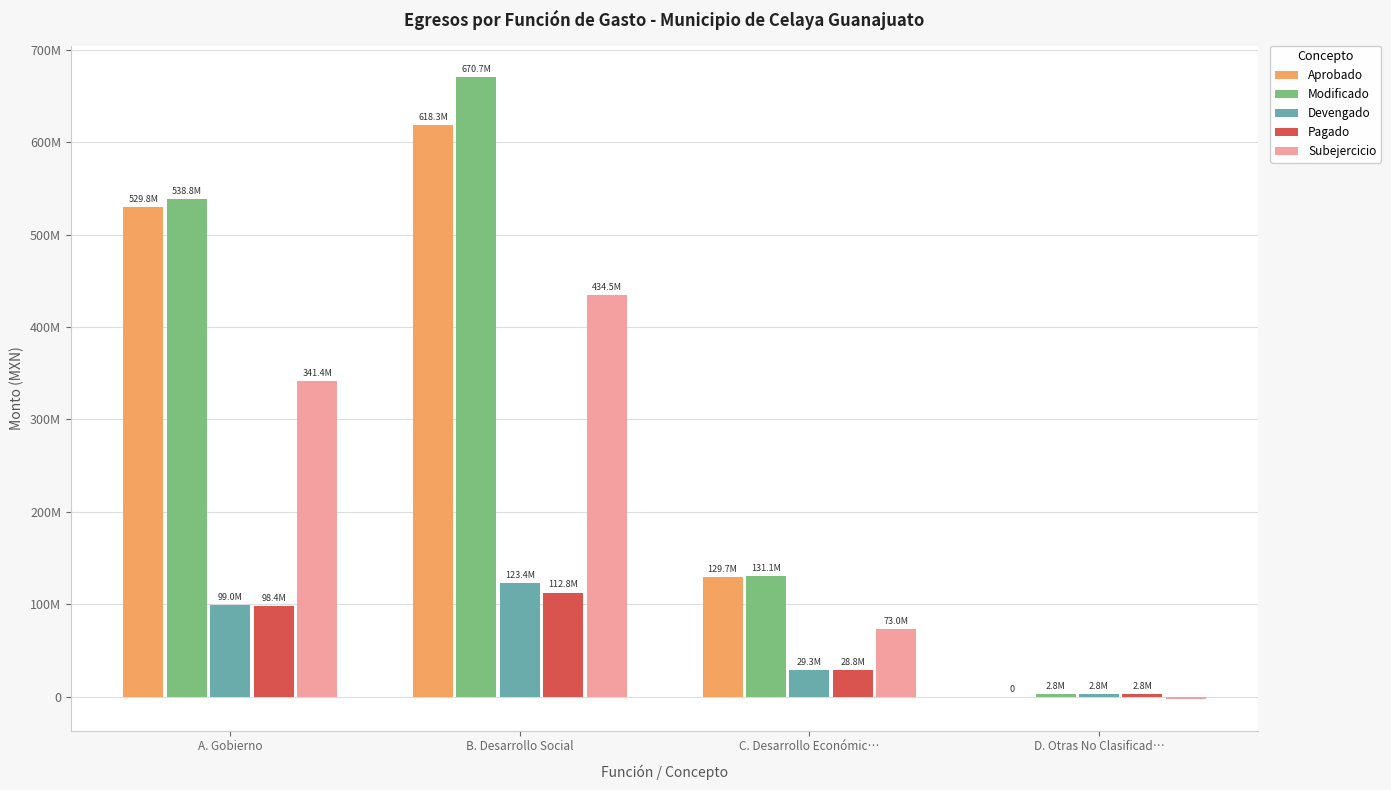

Rank the series at A. Gobierno from highest to lowest value.

Modificado, Aprobado, Subejercicio, Devengado, Pagado